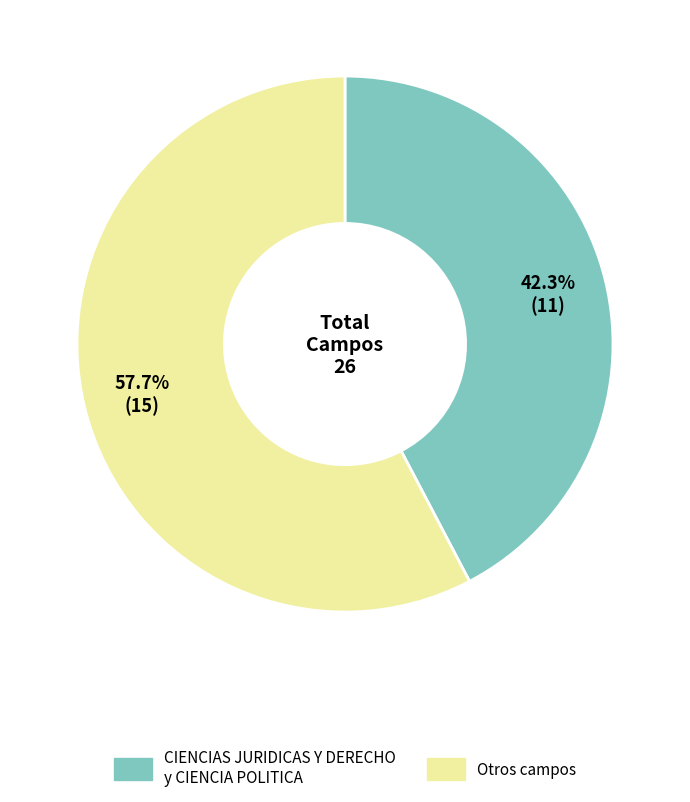

Which slice represents more than half of the pie?

Otros campos